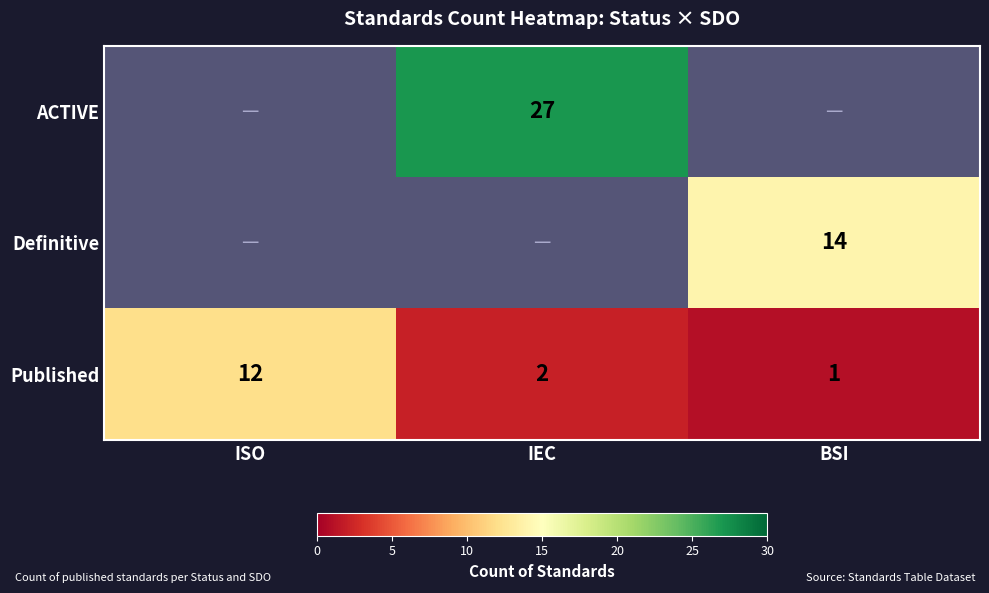

Rank the categories by Published value from highest to lowest.

ISO, IEC, BSI